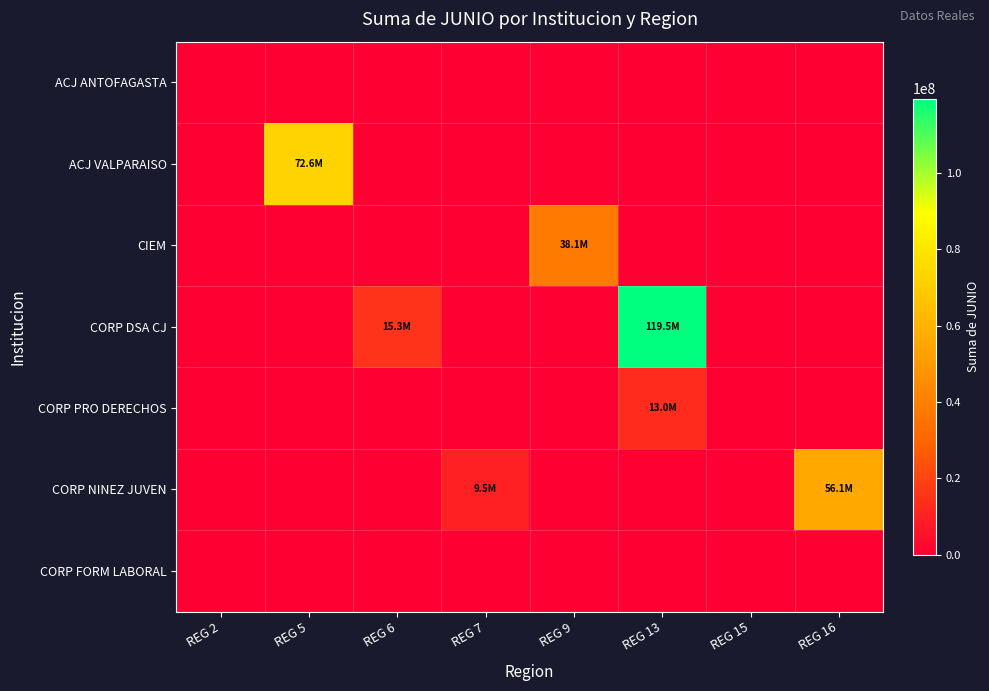

Which series has the largest range (max minus min)?

CORP DSA CJ